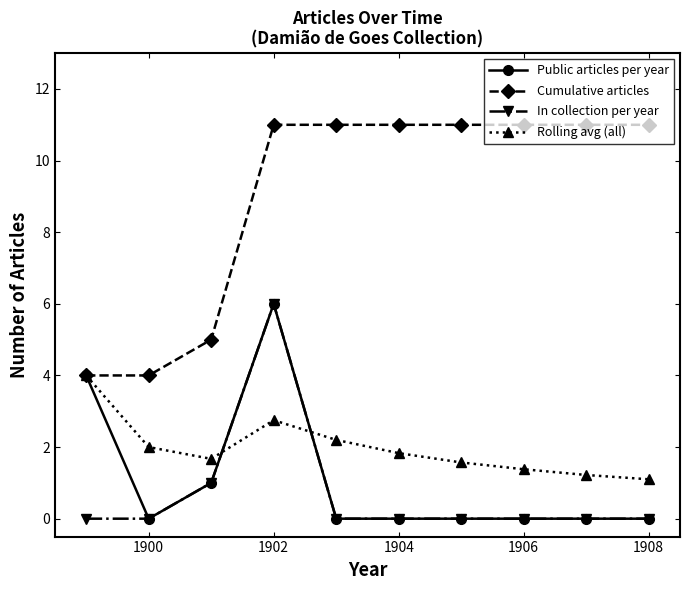

What is the value of the In collection per year point at the 3rd from the left?

1.0